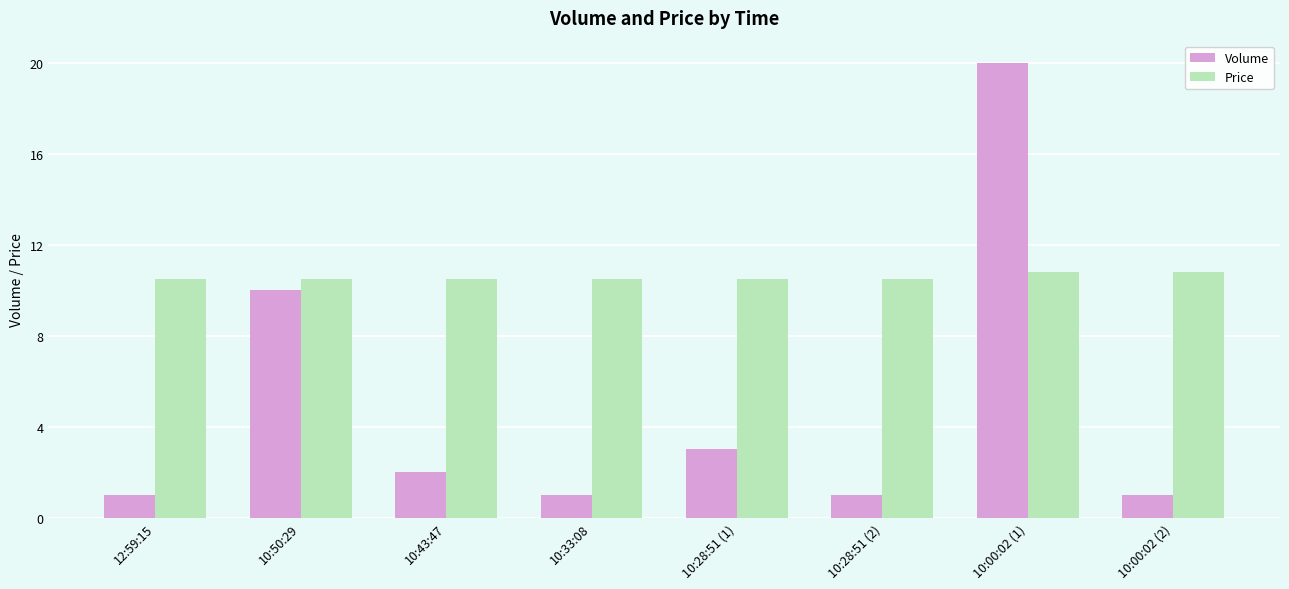

Which series has the largest range (max minus min)?

Volume